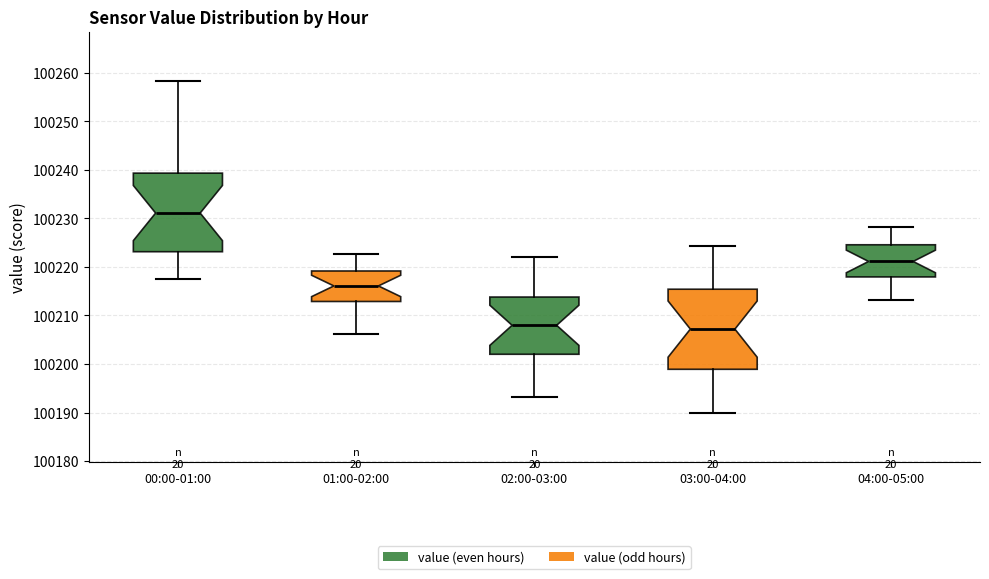

Reading left to right, transcribe this box plot: for each box, give where its median line is, the range the box spans, and where its two whiskers end, as read against the y-axis. The values are not printed on the chart, so give them approximately, as read against the axis.

00:00-01:00: median 100231, box 100223 to 100239, whiskers 100218 to 100258
01:00-02:00: median 100216, box 100213 to 100219, whiskers 100206 to 100223
02:00-03:00: median 100208, box 100202 to 100214, whiskers 100193 to 100222
03:00-04:00: median 100207, box 100199 to 100215, whiskers 100190 to 100224
04:00-05:00: median 100221, box 100218 to 100225, whiskers 100213 to 100228